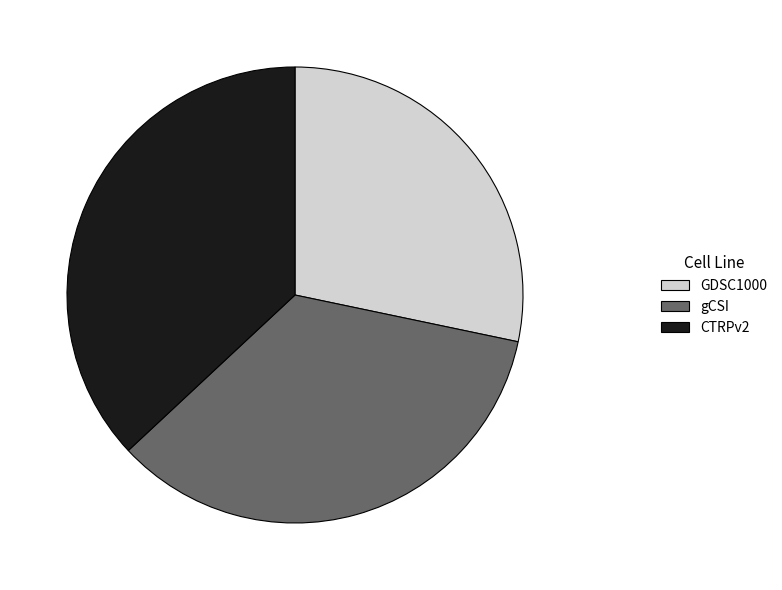

Which slice is the largest?

CTRPv2